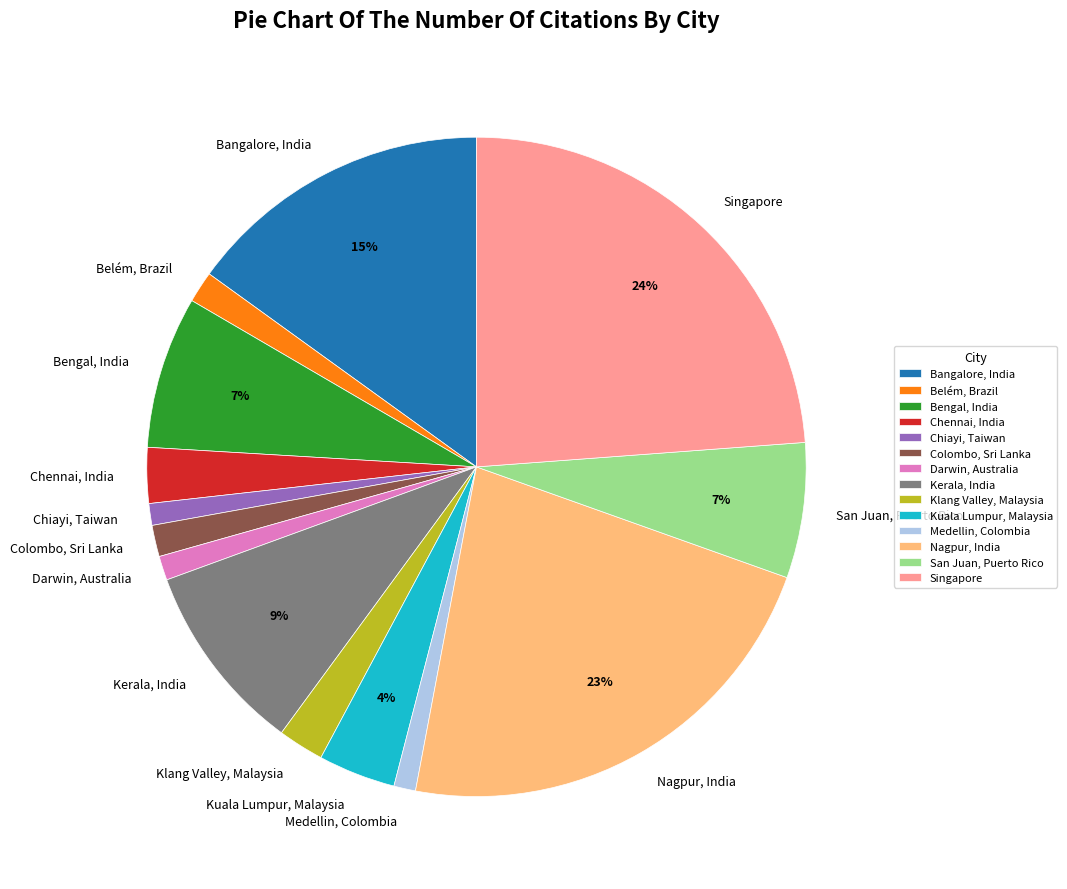

True or false: Darwin, Australia accounts for 1% of the total.

True